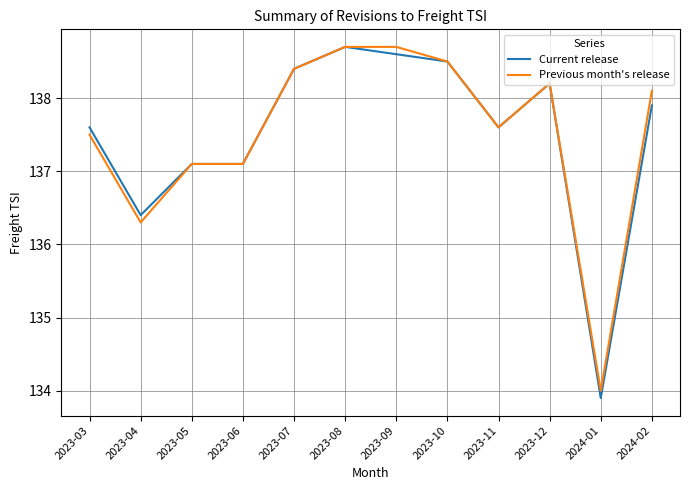

At which category is the sum across all series the highest?

2023-08